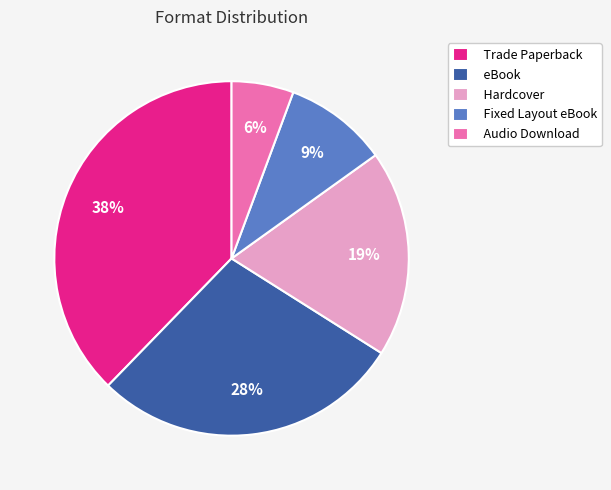

Do eBook and Hardcover together represent more than half of the pie?

No